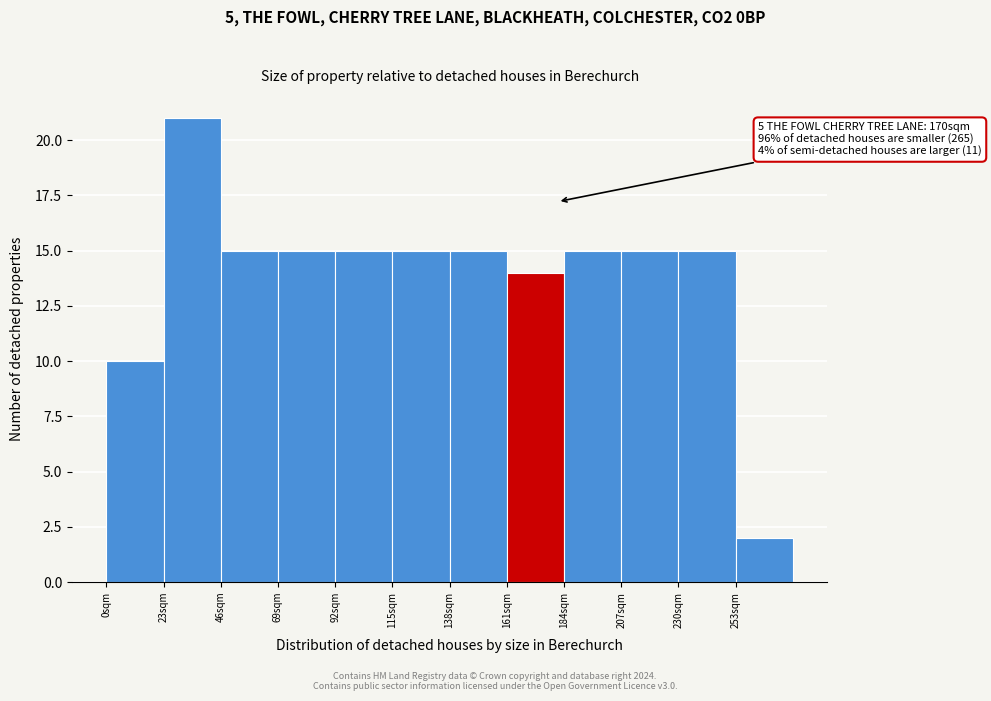

Over which range of the x-axis is the bar tallest?

23 to 46